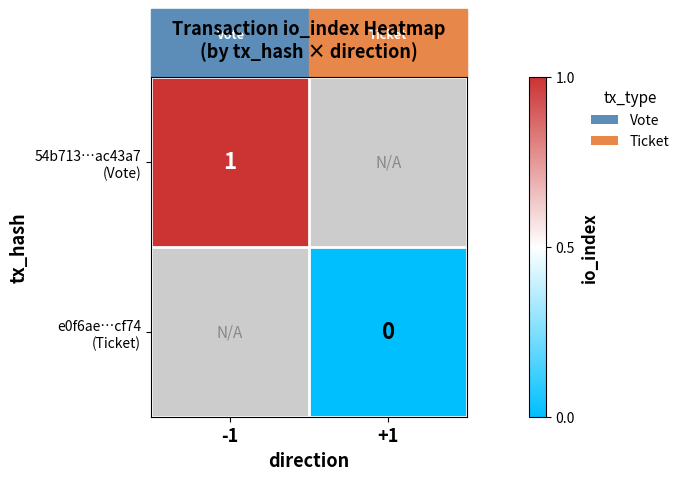

What is the greatest value displayed?

1.0